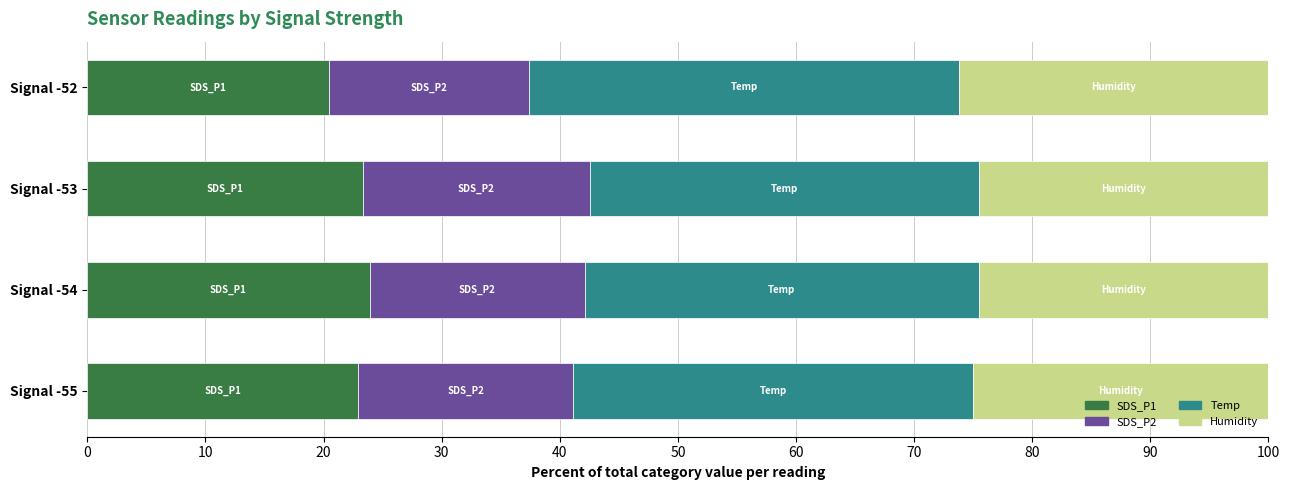

What is the total value across all series at Signal -55?

100.0